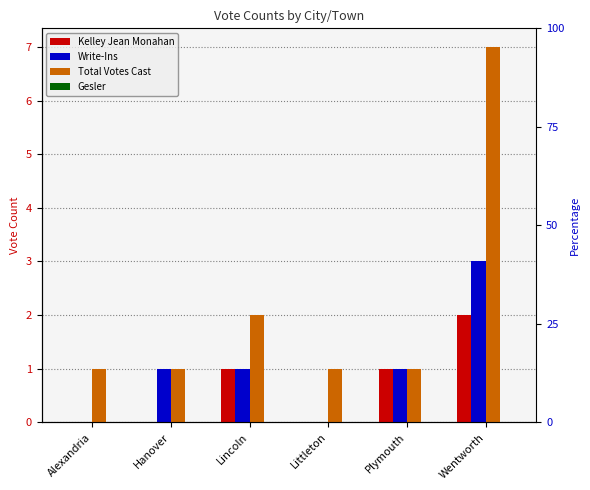

The value of Kelley Jean Monahan at Alexandria is 0. True or false?

True